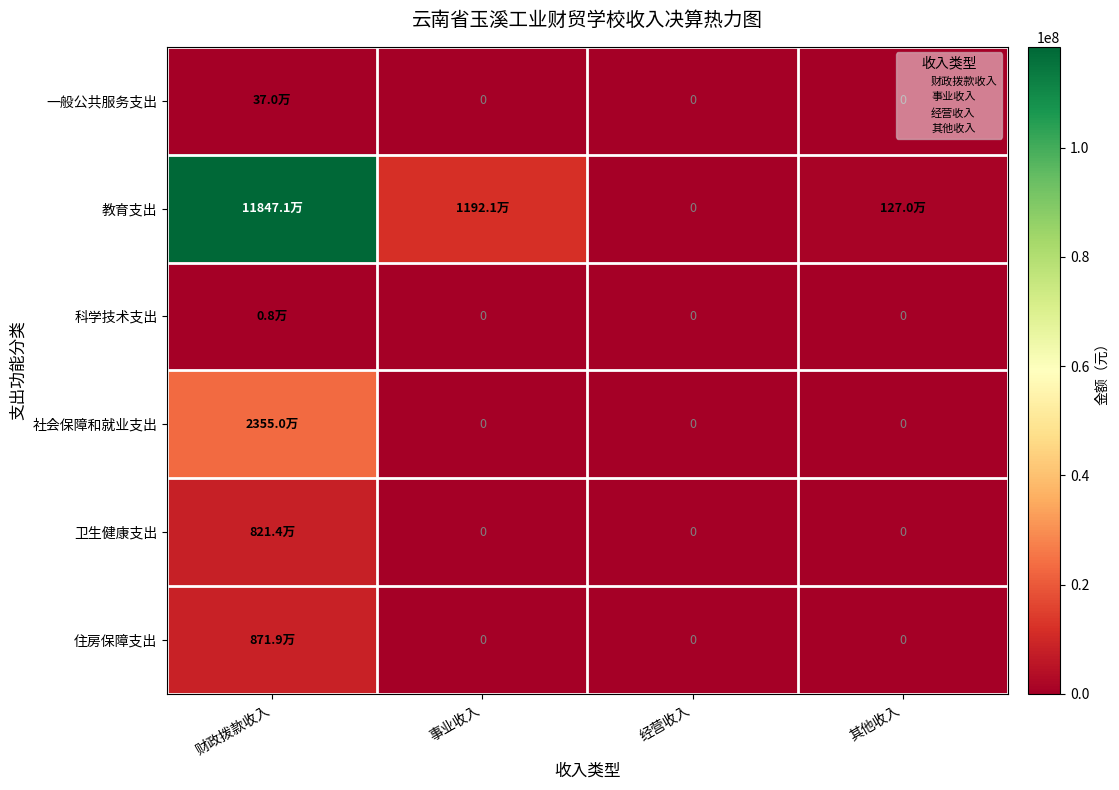

List the series in order of their peak value, lowest first.

科学技术支出, 一般公共服务支出, 卫生健康支出, 住房保障支出, 社会保障和就业支出, 教育支出